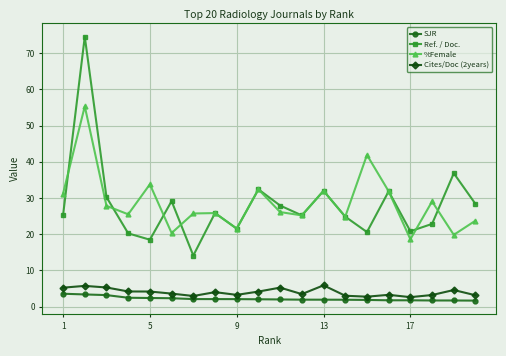

Which series has the largest range (max minus min)?

Ref. / Doc.